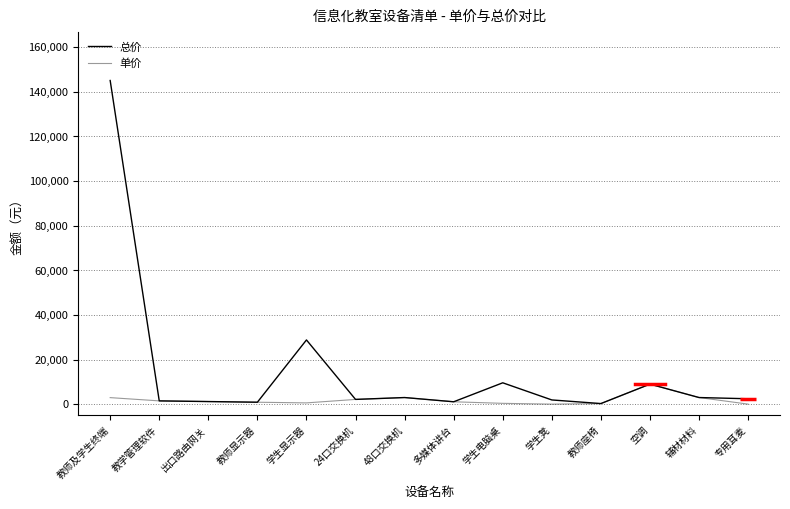

Does the chart have visible grid lines?

Yes